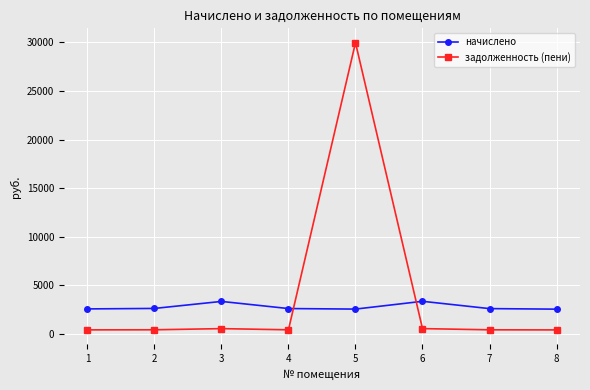

What is the greatest value displayed?

29952.9